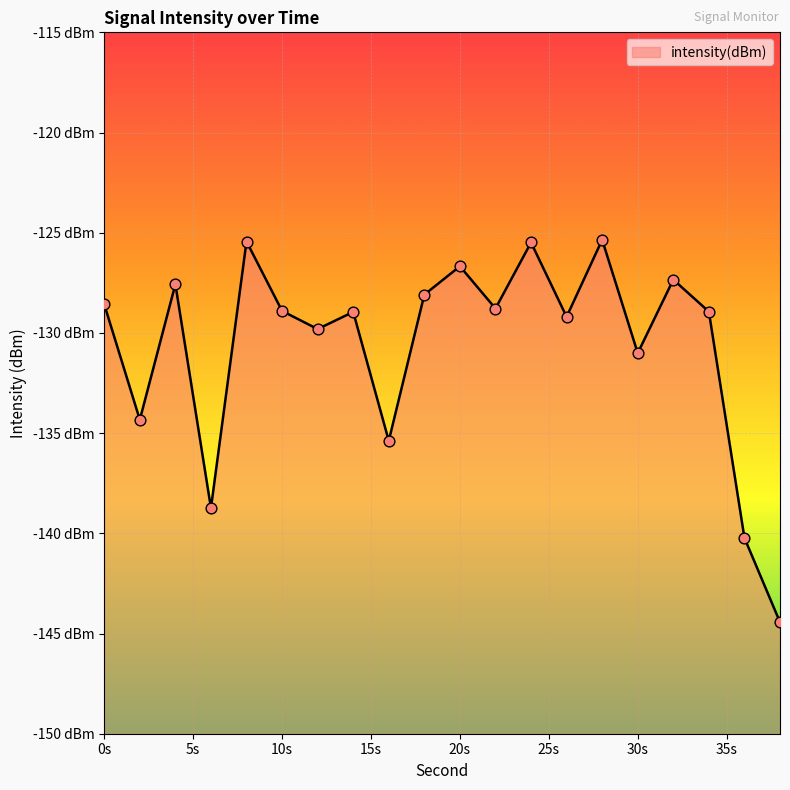

Which has a higher value, 6 or 14?

14